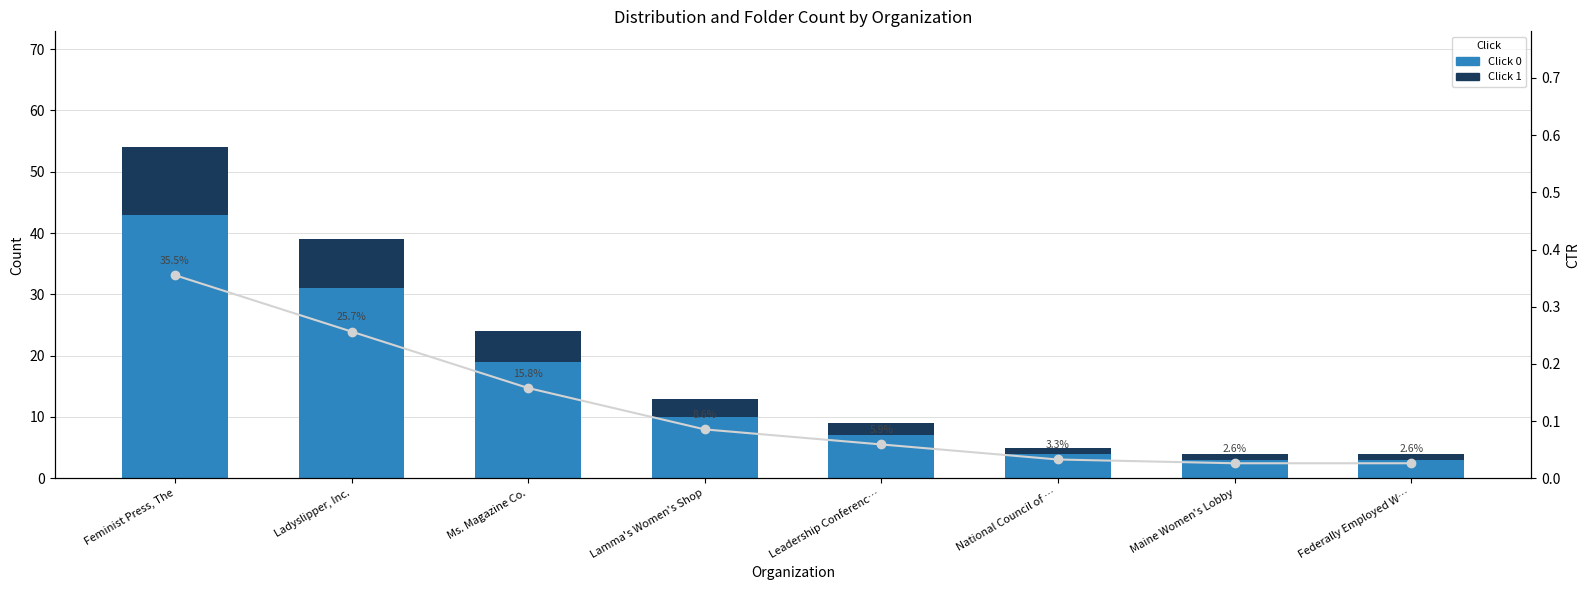

What is the difference between the highest and lowest values at Ladyslipper, Inc.?

30.7